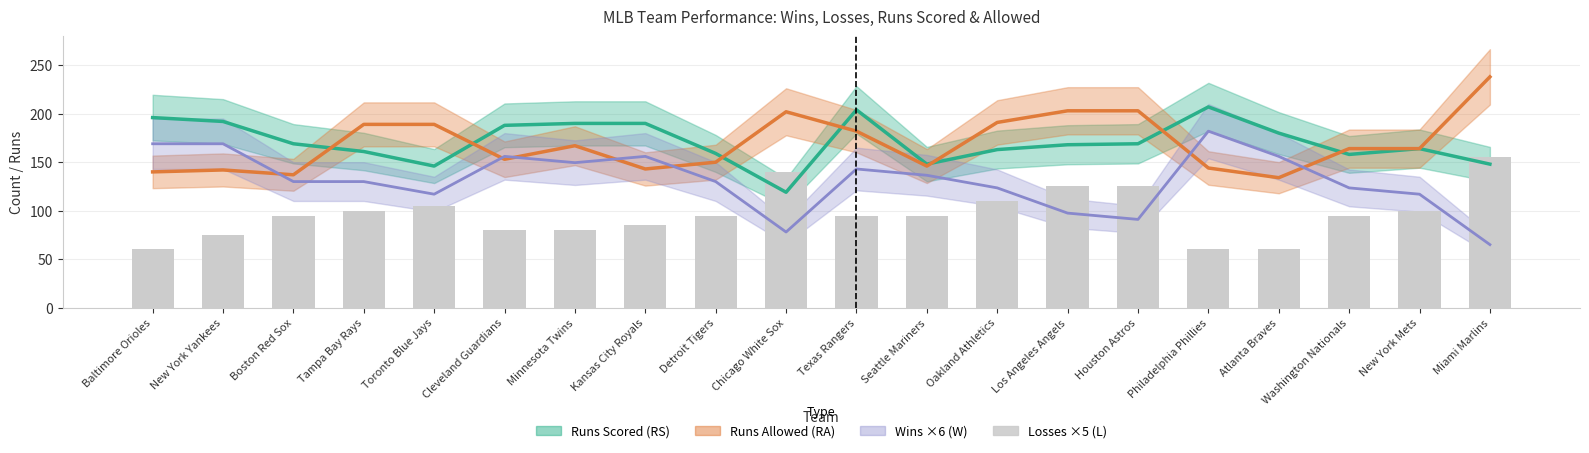

Approximately how many times larger is the value at Chicago White Sox compared to Kansas City Royals?

1.6